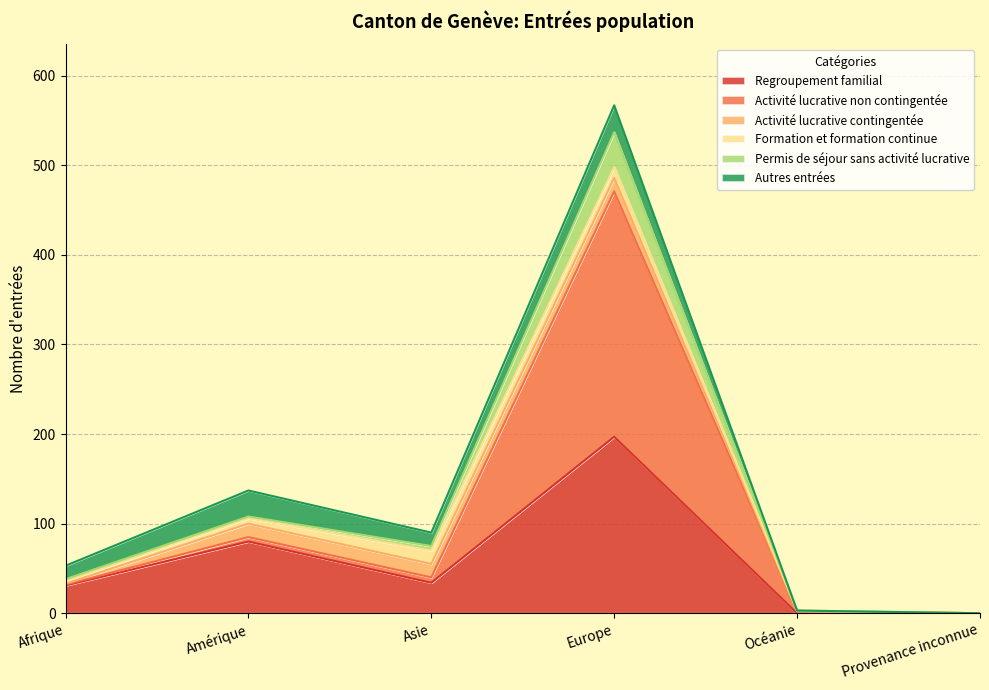

Is it true that Permis de séjour sans activité lucrative equals 0 at Provenance inconnue?

True